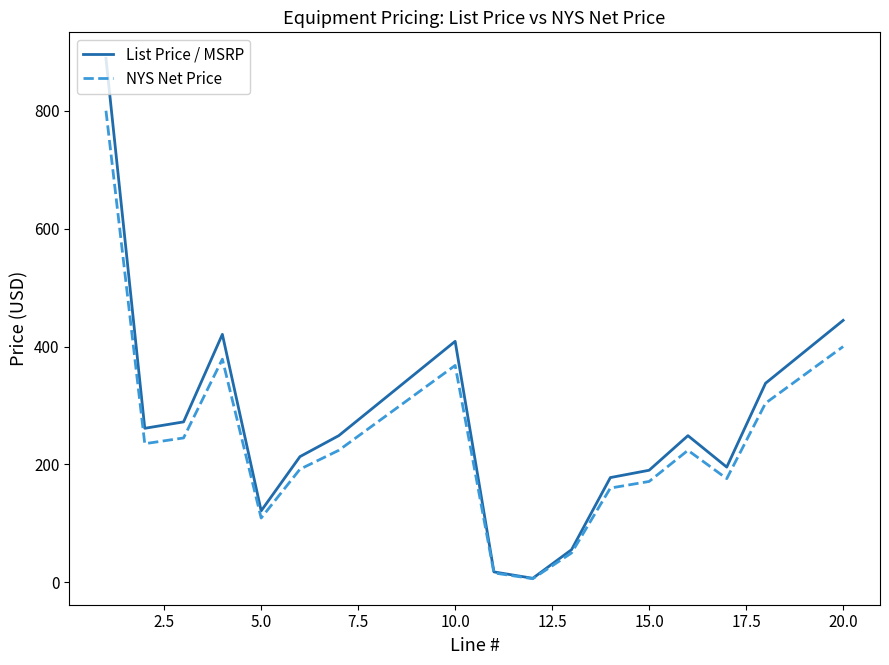

What is the maximum value shown in the chart?

888.8